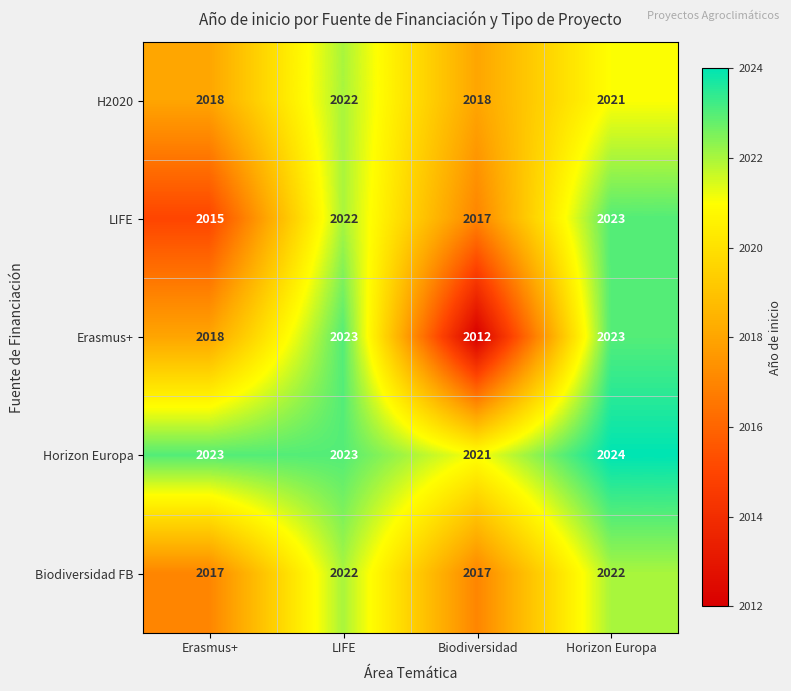

Which series has the widest spread of values?

Erasmus+